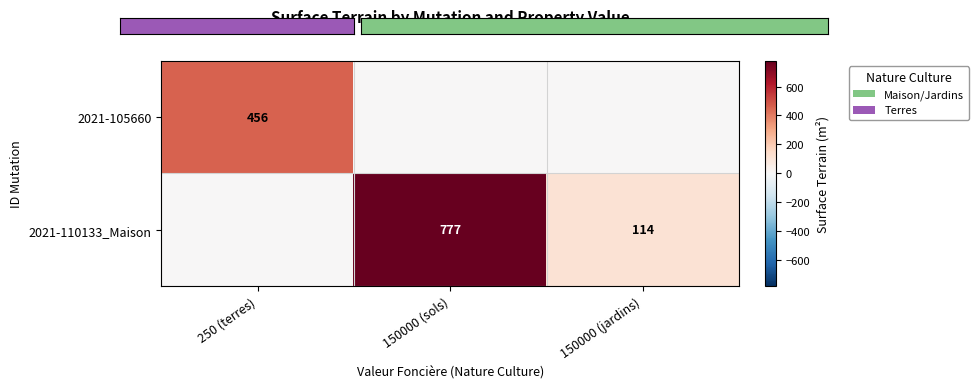

What is the sum of the 2021-105660 values at 250 (terres) and 150000 (sols)?

456